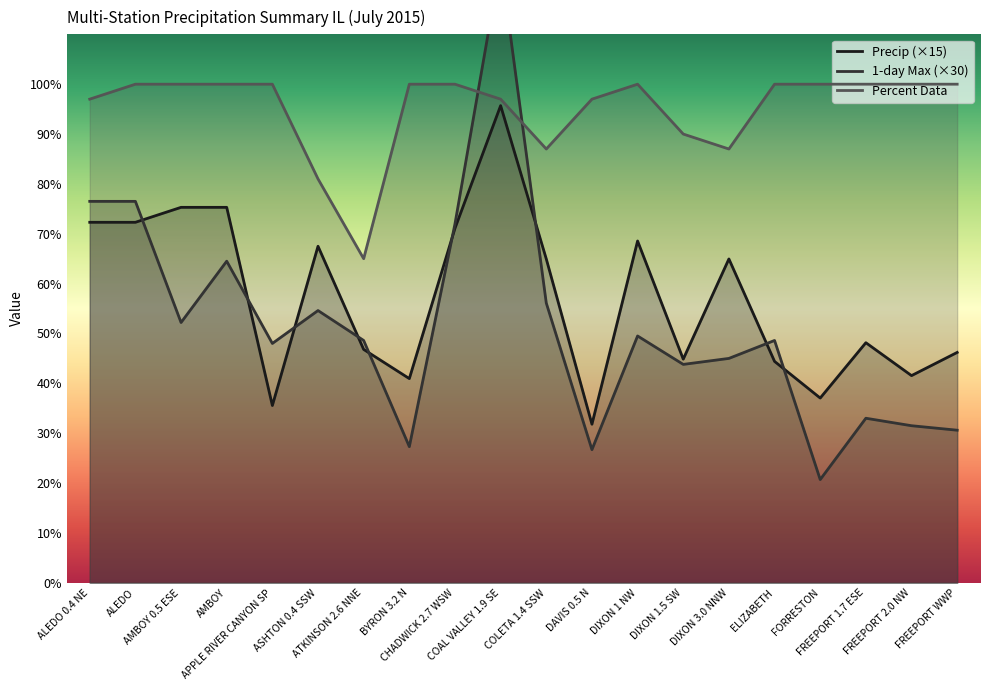

True or false: Precip has a value of 35.6 at APPLE RIVER CANYON SP.

True